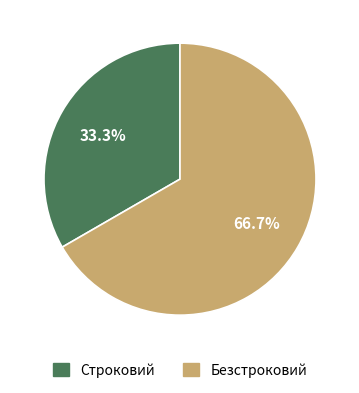

Which has a higher value, Строковий or Безстроковий?

Безстроковий